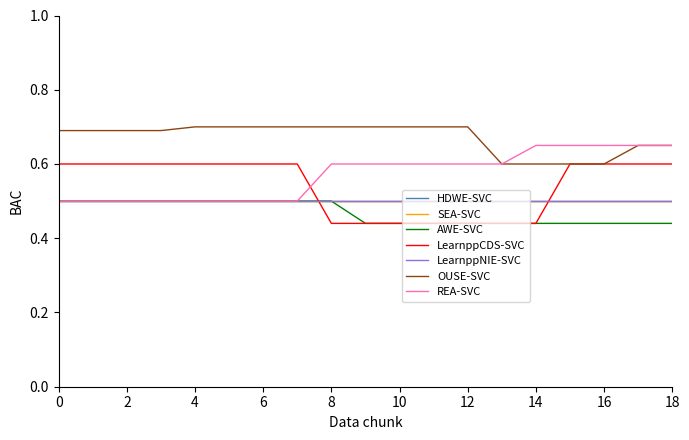

What is the value of the AWE-SVC point at the 2nd from the left?

0.5